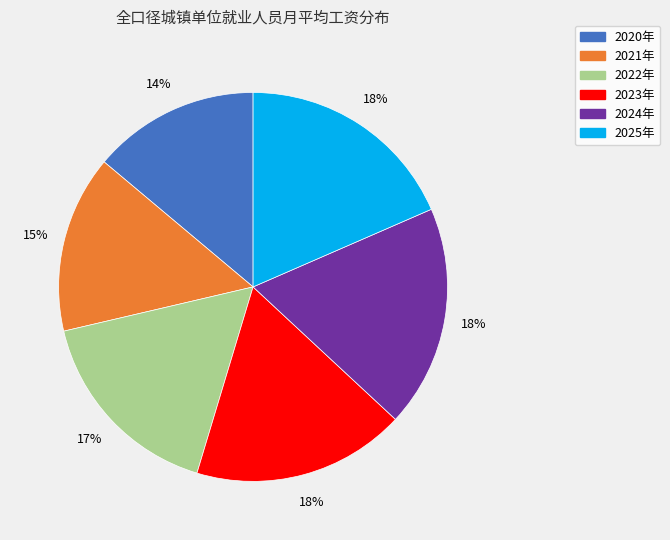

To the nearest percent, what is the average slice percentage?

17%